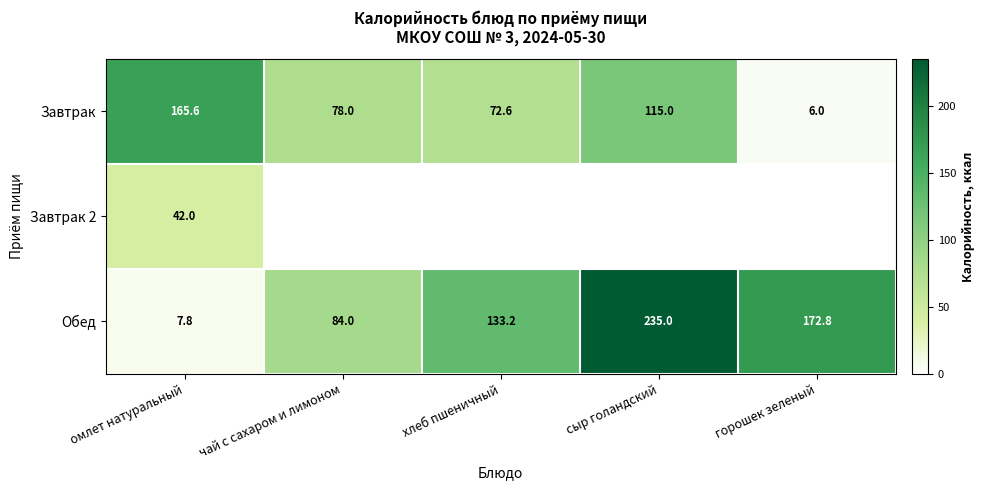

Which series has the largest total across all categories?

Обед